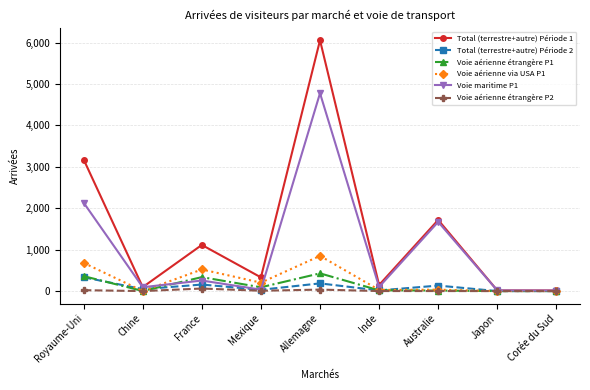

Does the chart display data point markers on the line(s)?

Yes